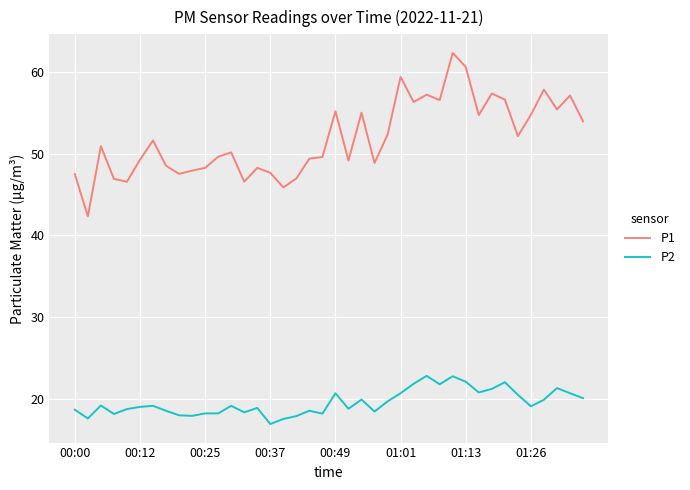

What is the smallest value displayed?

16.9